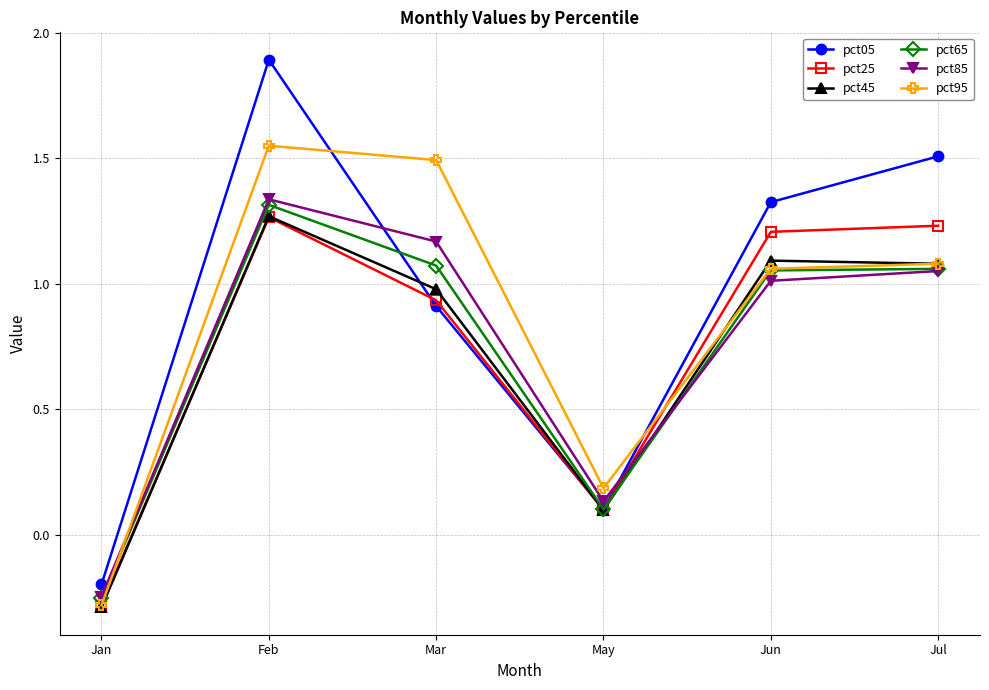

How many times do pct45 and pct05 cross each other?

2